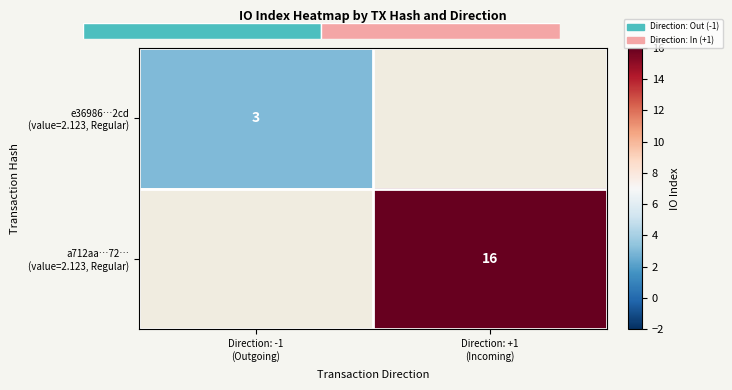

Which has a higher value, Direction: -1
(Outgoing) or Direction: +1
(Incoming)?

Direction: +1
(Incoming)